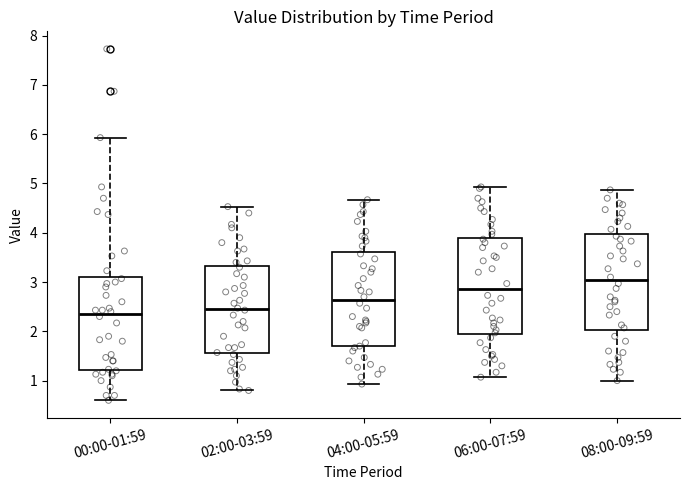

Reading left to right, transcribe this box plot: for each box, give where its median line is, the range the box spans, and where its two whiskers end, as read against the y-axis. The values are not printed on the chart, so give them approximately, as read against the axis.

00:00-01:59: median 2.4, box 1.2 to 3.1, whiskers 0.6 to 5.9
02:00-03:59: median 2.5, box 1.6 to 3.3, whiskers 0.8 to 4.5
04:00-05:59: median 2.6, box 1.7 to 3.6, whiskers 0.9 to 4.7
06:00-07:59: median 2.9, box 1.9 to 3.9, whiskers 1.1 to 4.9
08:00-09:59: median 3.0, box 2.0 to 4.0, whiskers 1.0 to 4.9